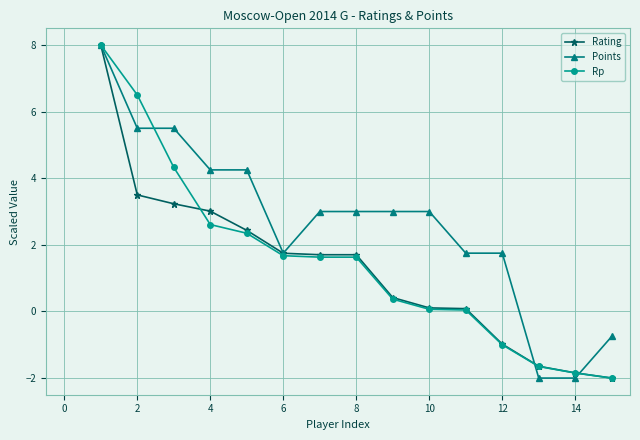

Which series has the largest total across all categories?

Points